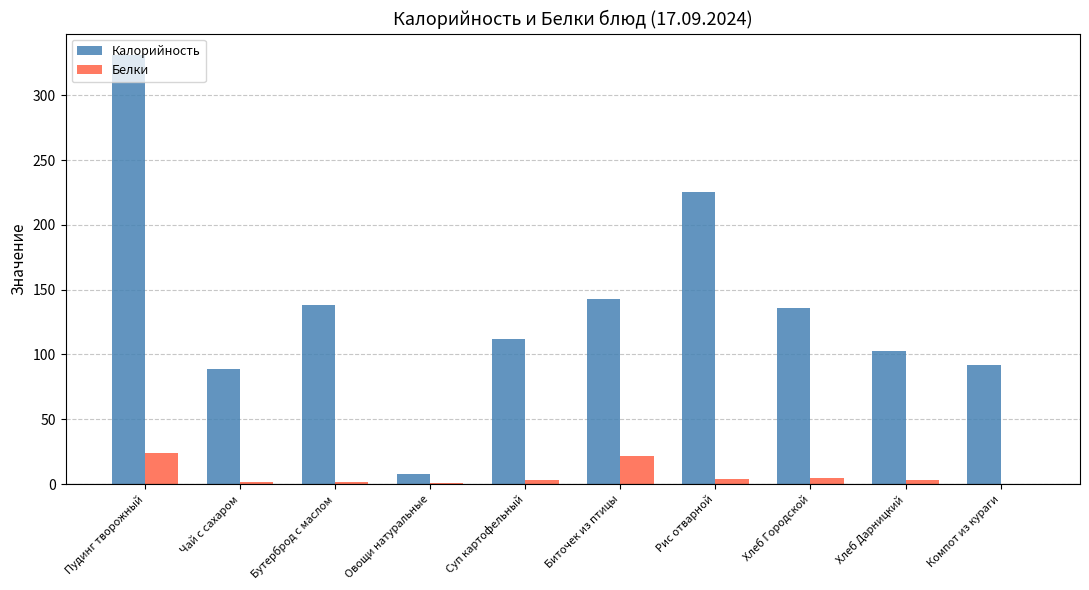

The value of Калорийность at Компот из кураги is 92.0. True or false?

True